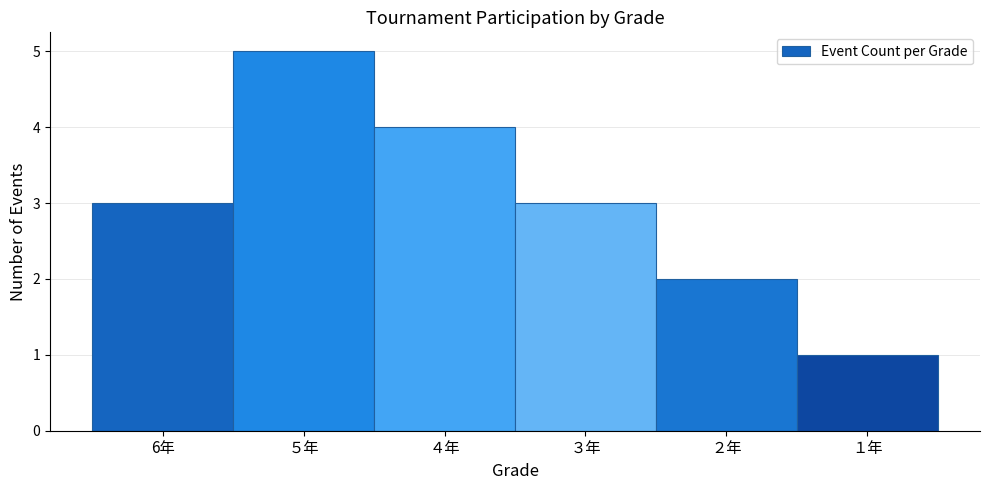

Reading right to left, transcribe all the data shown in this chart.

１年=1	２年=2	３年=3	４年=4	５年=5	6年=3